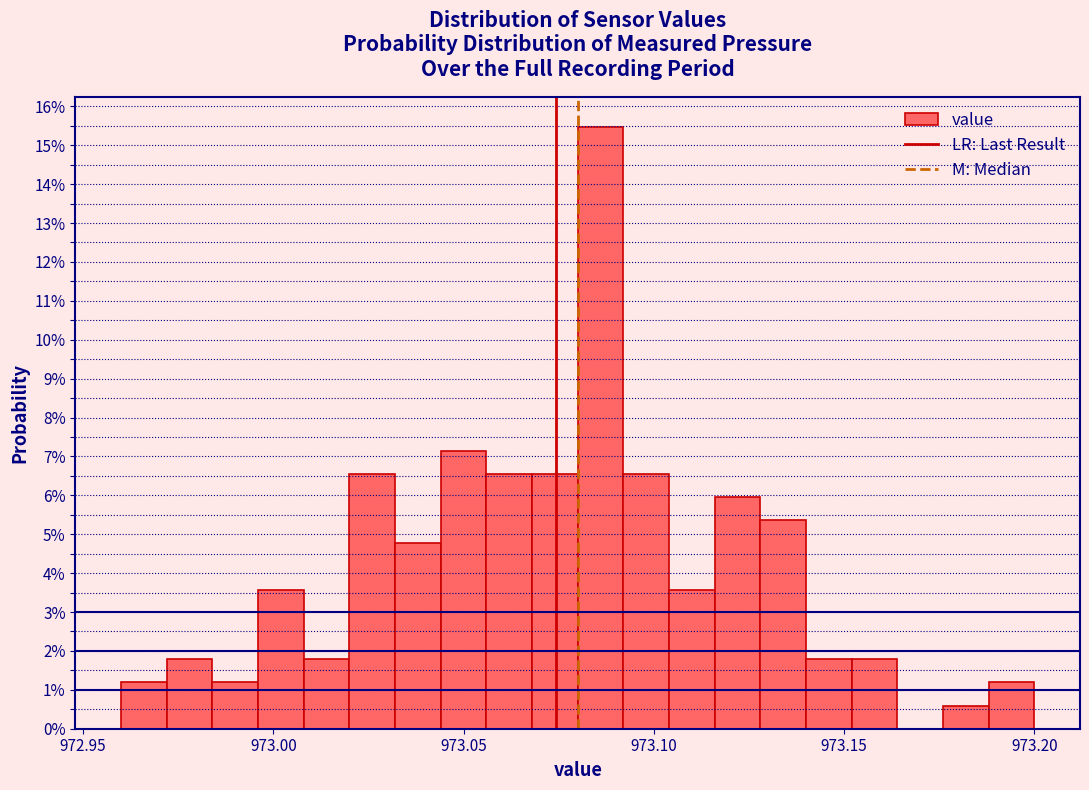

Read against the x-axis, roughly where is the centre of the tallest bar?

973.085